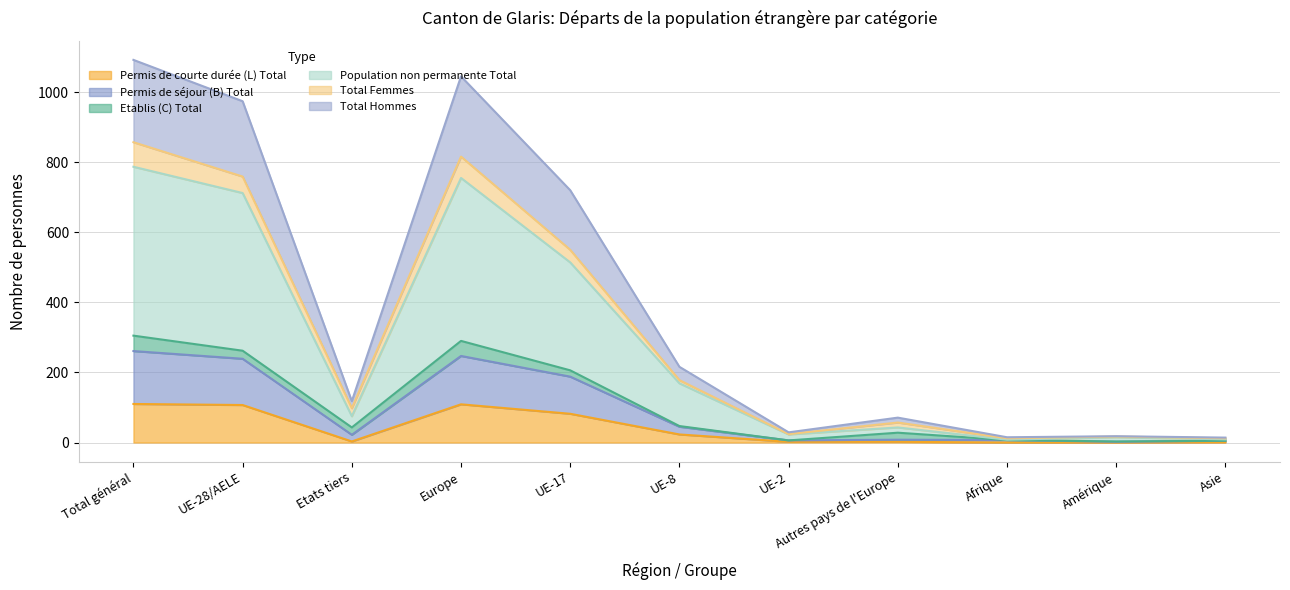

At which label is Permis de courte durée (L) Total closest to 55?

UE-17